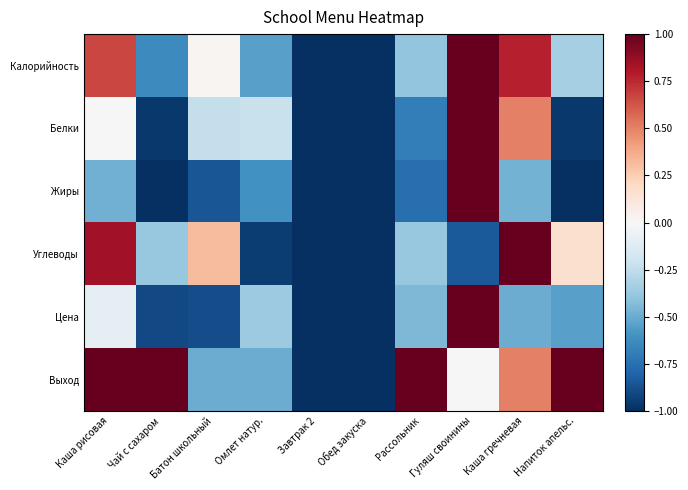

At how many categories does at least one series exceed 0?

7